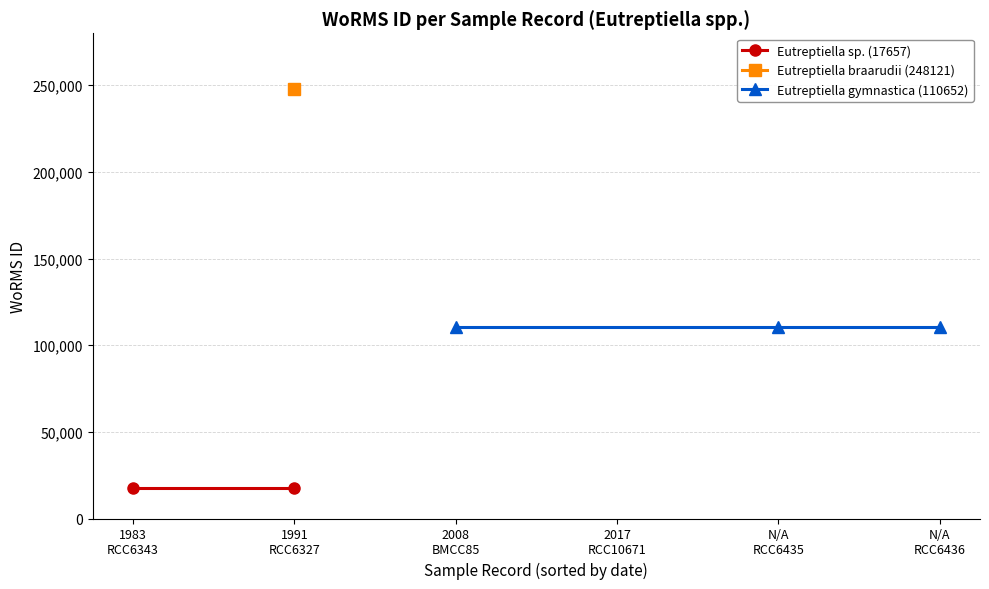

How many points are higher than both their immediate neighbors (excluding endpoints)?

1